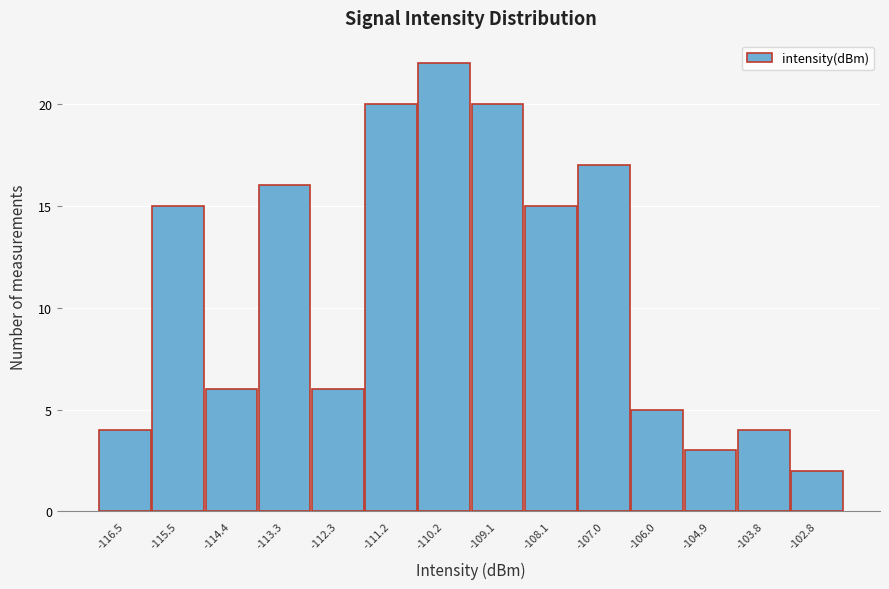

Reading left to right, transcribe all the data shown in this chart.

4	15	6	16	6	20	22	20	15	17	5	3	4	2